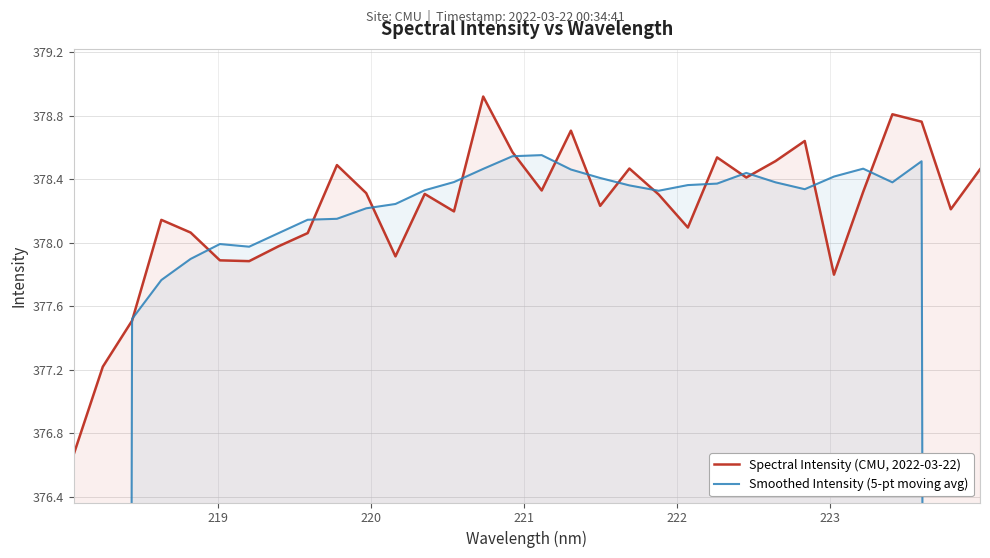

At how many categories does at least one series exceed 351?

32